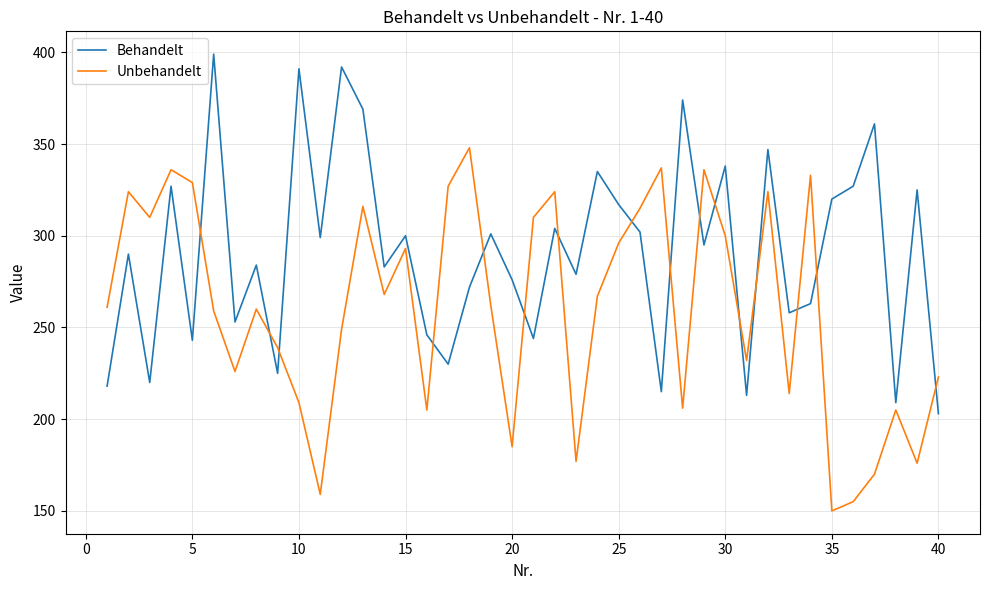

What is the minimum value shown in the chart?

150